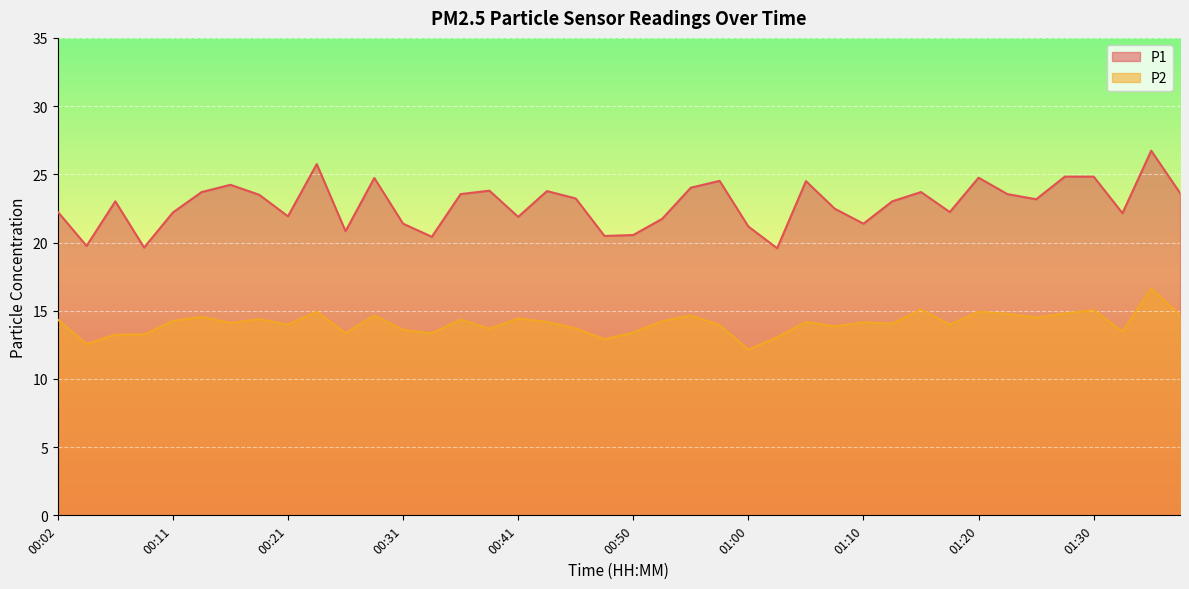

Where is P1 nearest to the value 23?

00:06